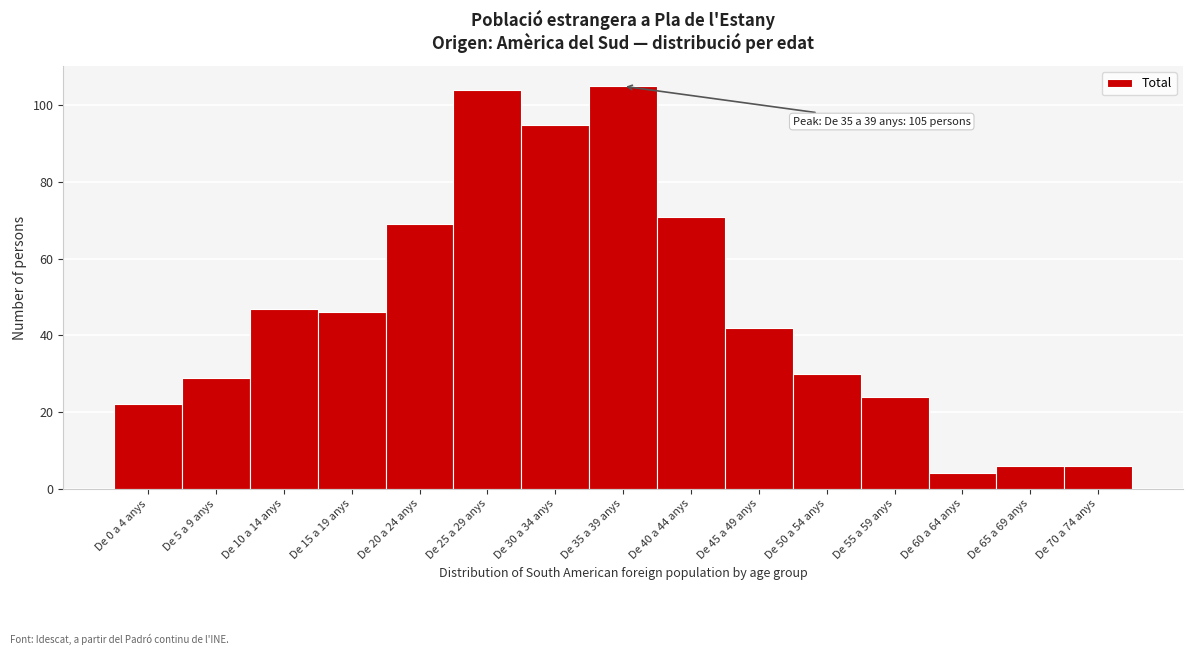

Reading left to right, what are all the values shown in this chart?

De 0 a 4 anys=22	De 5 a 9 anys=29	De 10 a 14 anys=47	De 15 a 19 anys=46	De 20 a 24 anys=69	De 25 a 29 anys=104	De 30 a 34 anys=95	De 35 a 39 anys=105	De 40 a 44 anys=71	De 45 a 49 anys=42	De 50 a 54 anys=30	De 55 a 59 anys=24	De 60 a 64 anys=4	De 65 a 69 anys=6	De 70 a 74 anys=6